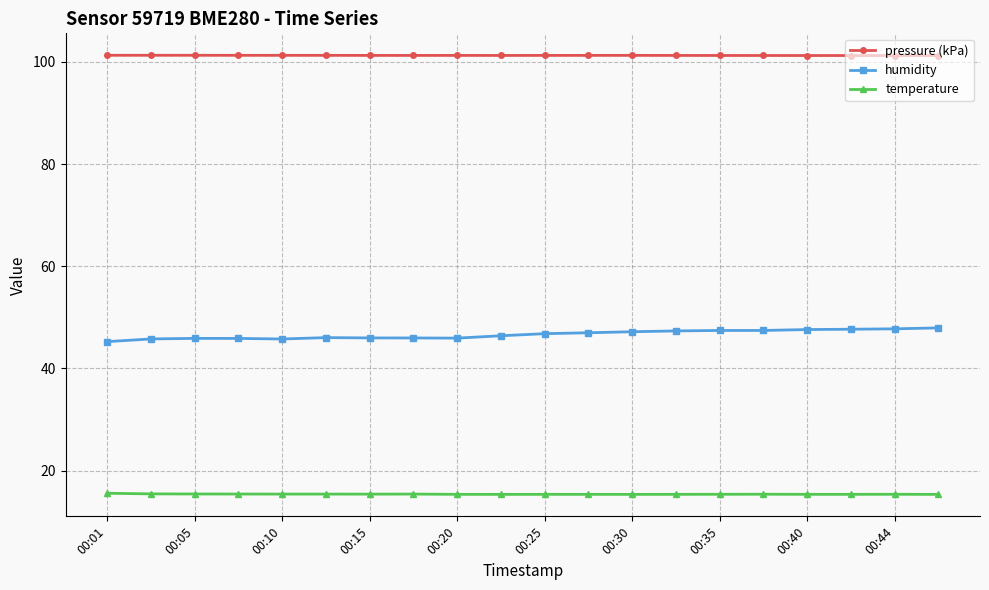

True or false: humidity and temperature intersect in this chart.

False